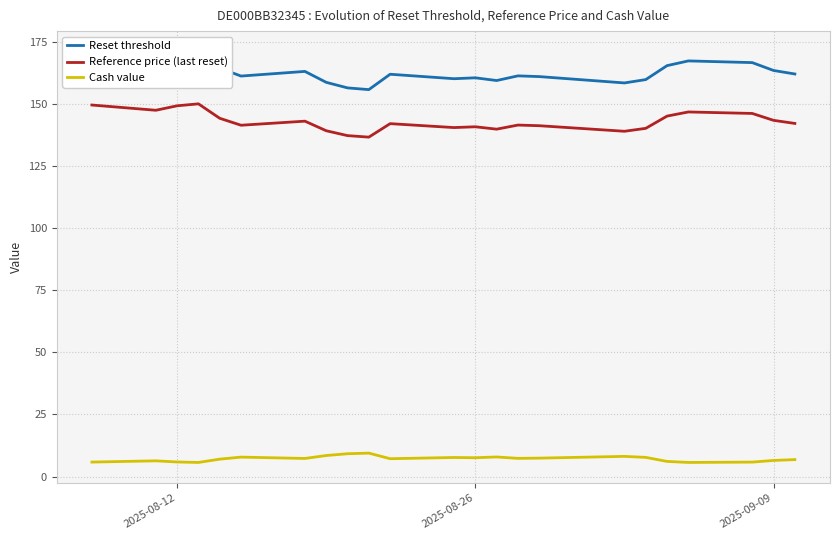

Rank the series by their maximum value, from highest to lowest.

Reset threshold, Reference price (last reset), Cash value